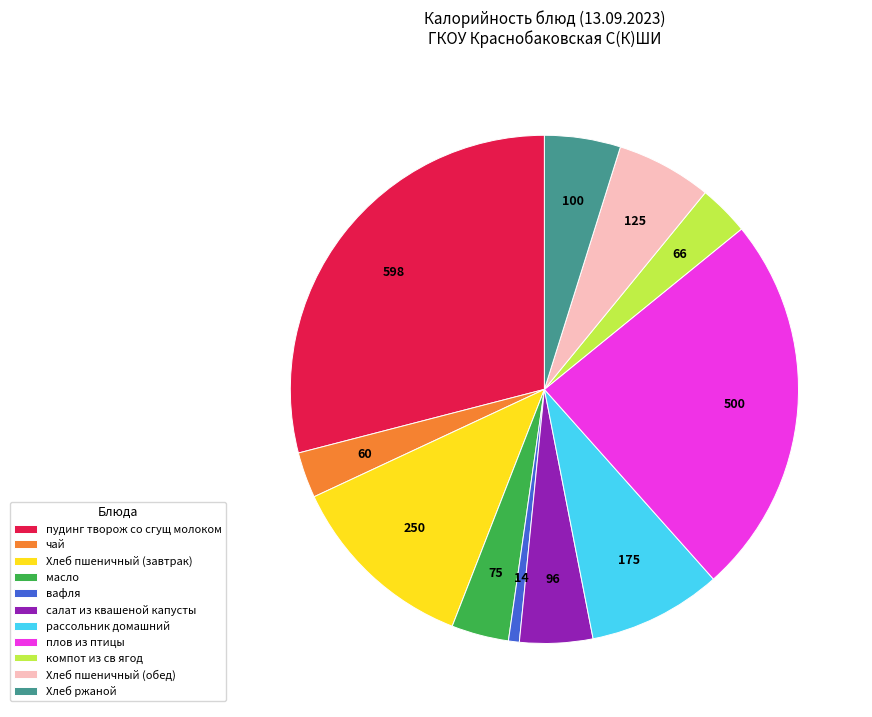

Which has a higher value, компот из св ягод or плов из птицы?

плов из птицы